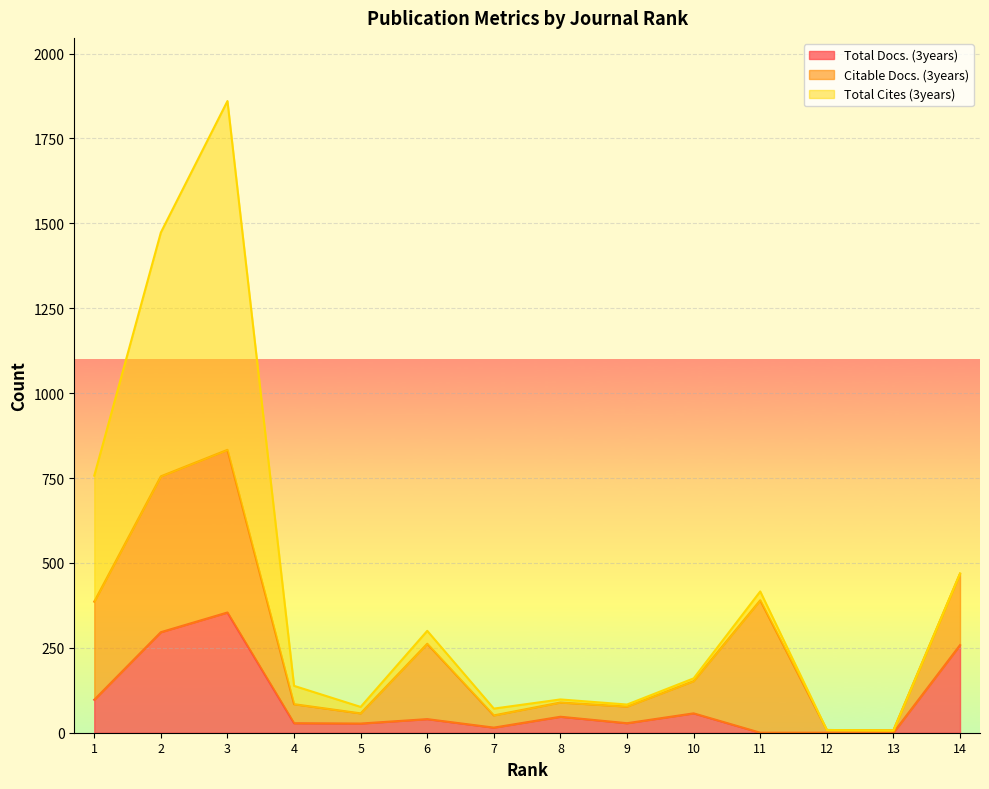

Is it true that Total Cites (3years) equals 19 at 5?

True